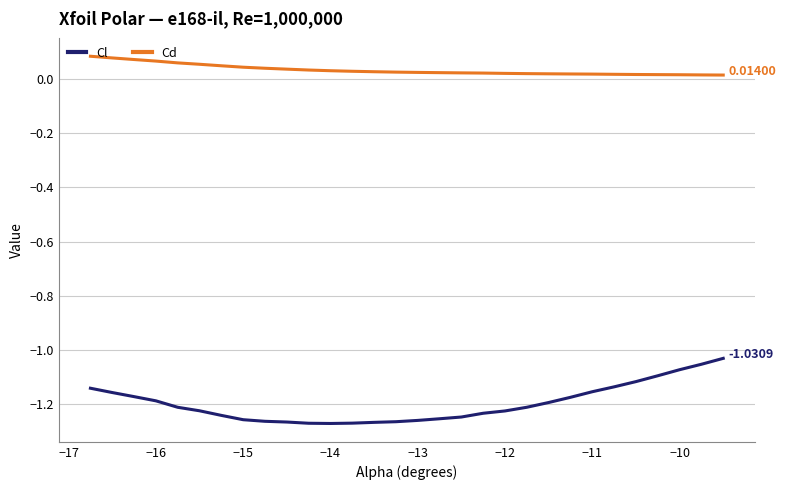

Which series has the largest range (max minus min)?

Cl